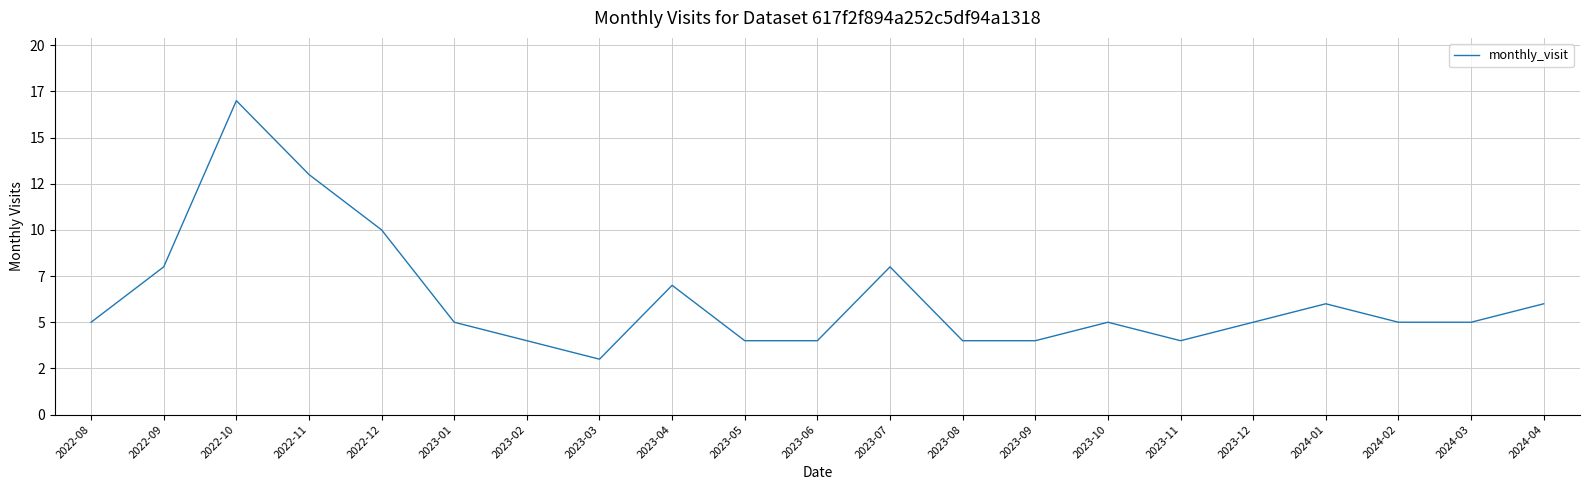

Does the chart display data point markers on the line(s)?

No